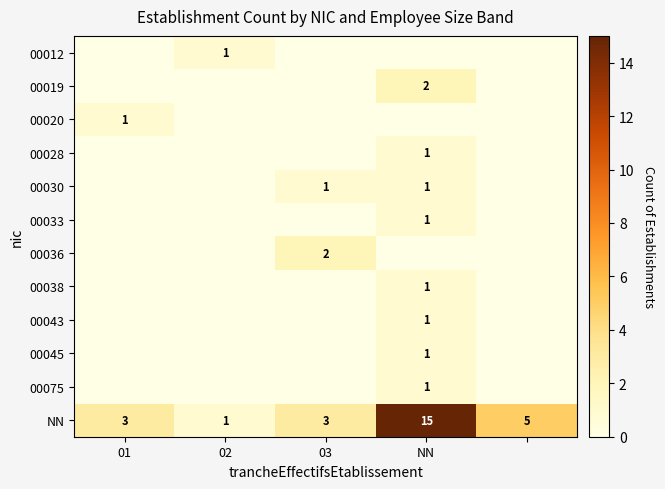

What is the difference between the highest and lowest values at 03?

3